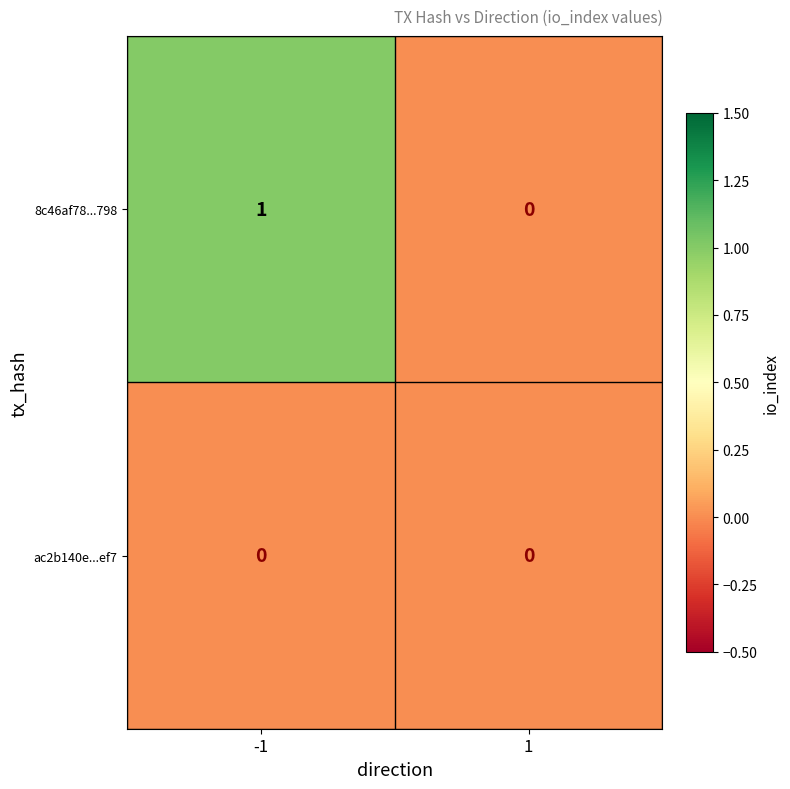

Which series changed the most between -1 and 1?

8c46af78...798